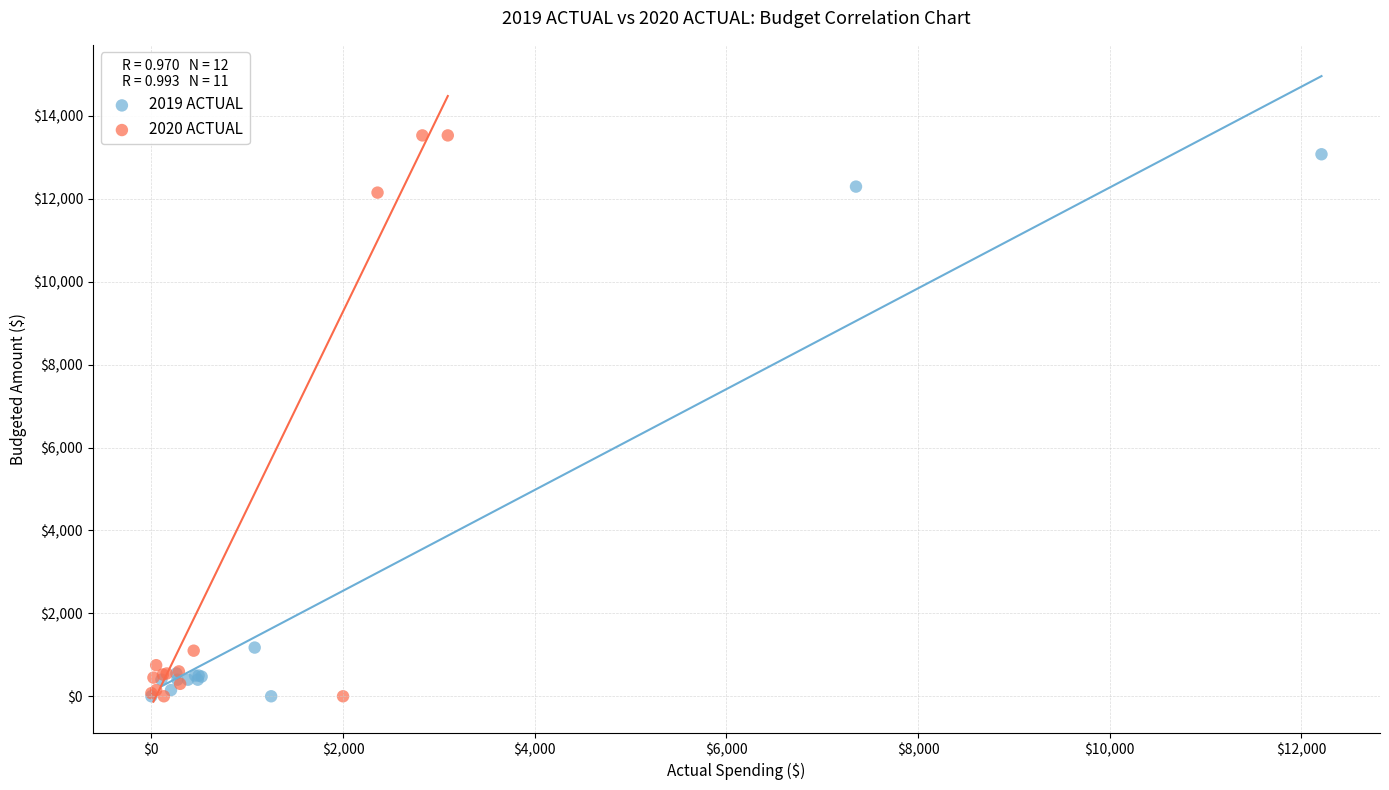

Which series has the widest spread of Y values?

2020 ACTUAL